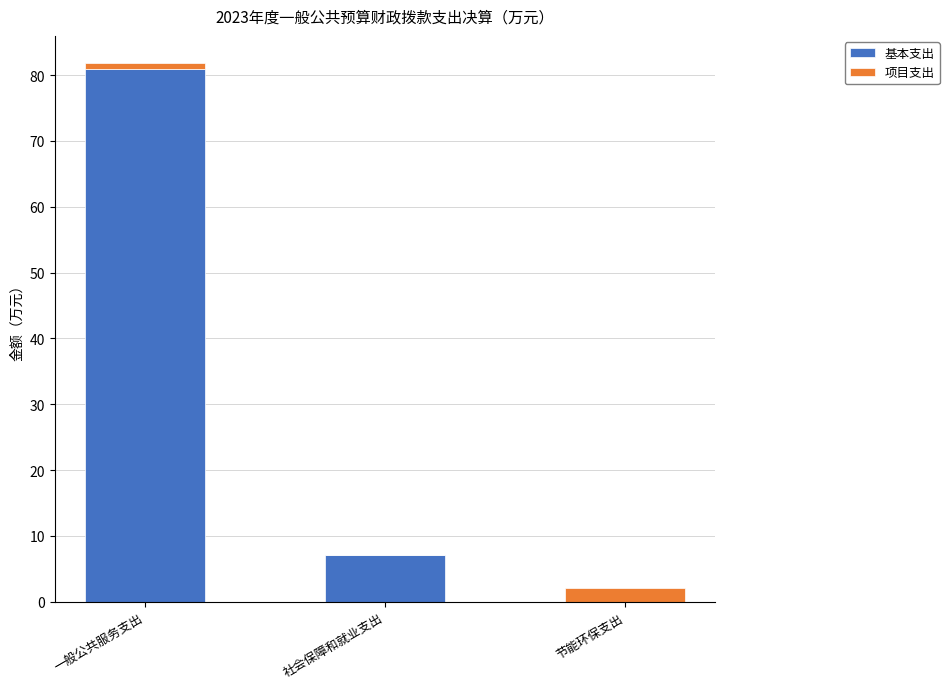

What is the total value across all series at 社会保障和就业支出?

7.1